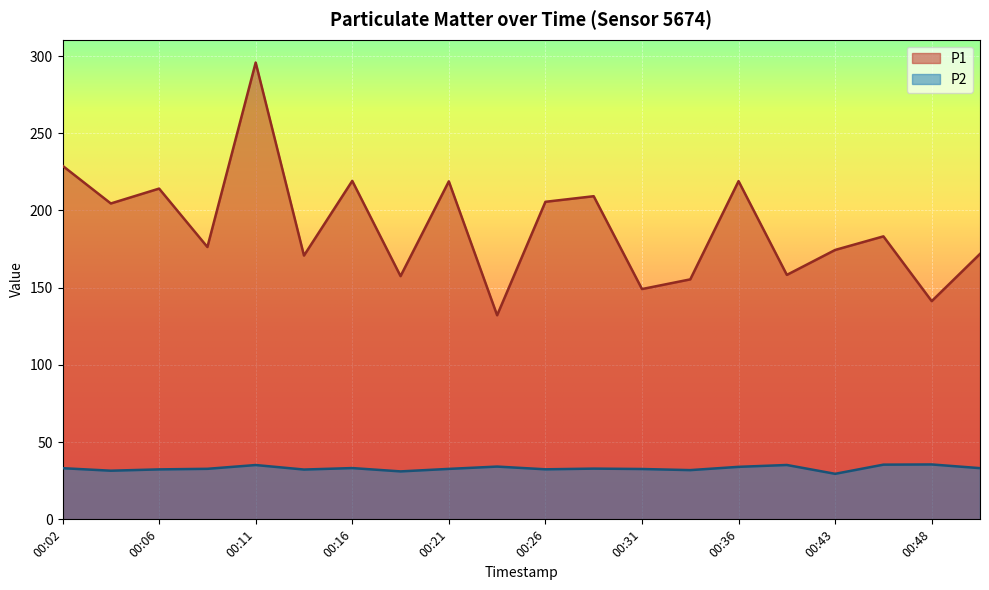

What is the value of the P1 point at the 15th from the left?

219.0